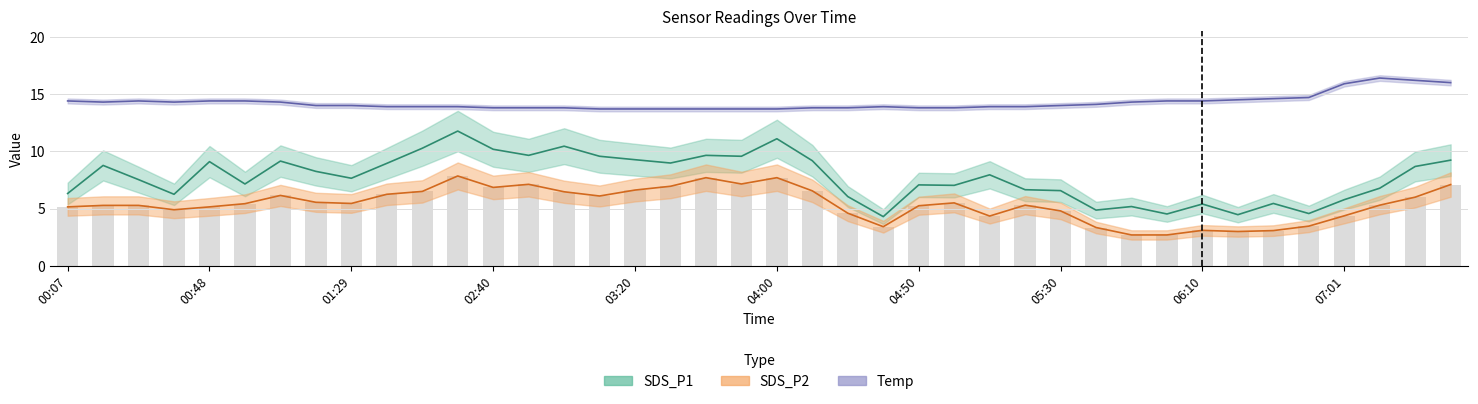

Between 03:40 and 03:00, which is larger?

03:00